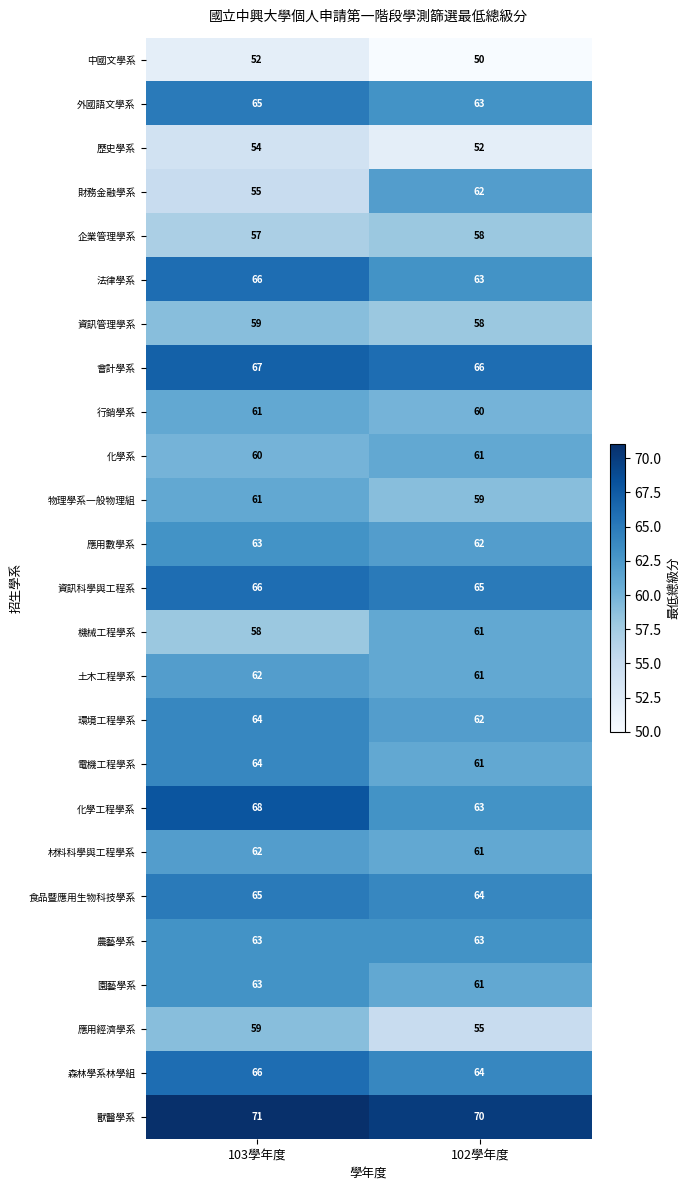

At which category is the sum across all series the highest?

103學年度